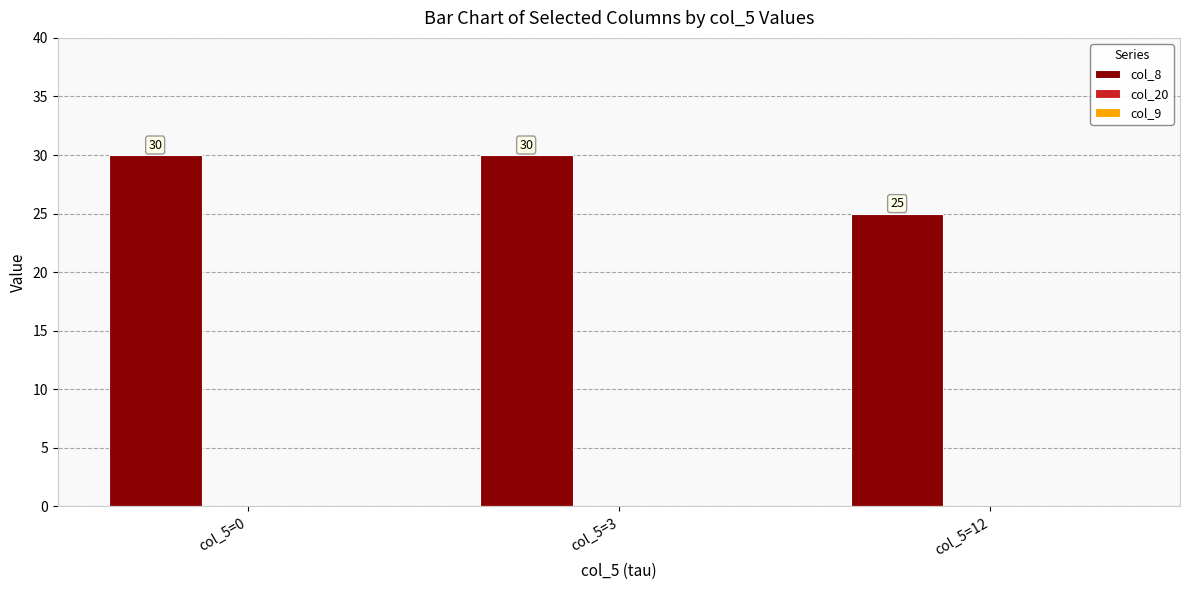

What is the sum of the values at col_5=12 and col_5=3?

55